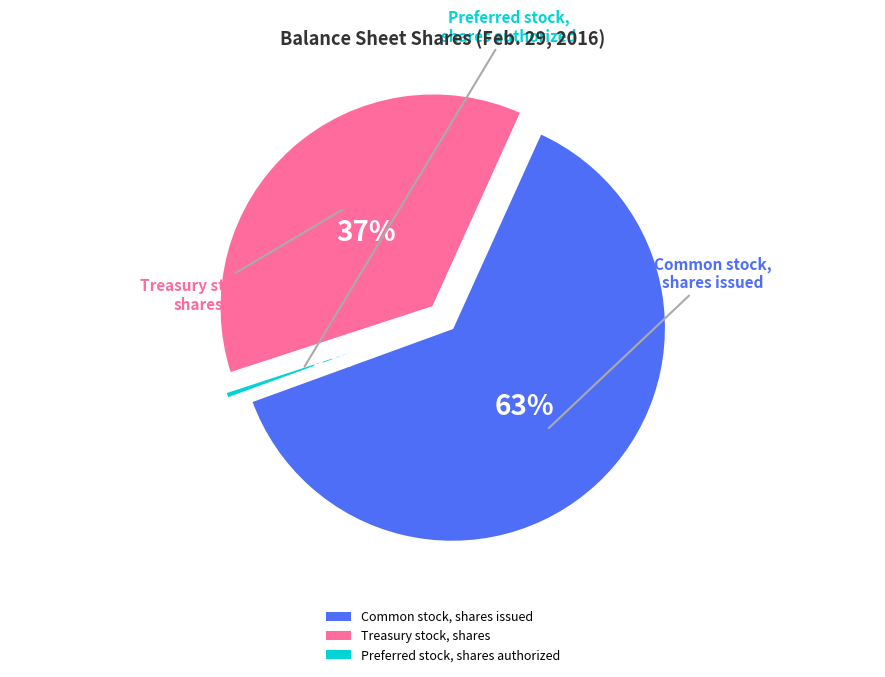

Rank the categories by value from highest to lowest.

Common stock, shares issued, Treasury stock, shares, Preferred stock, shares authorized